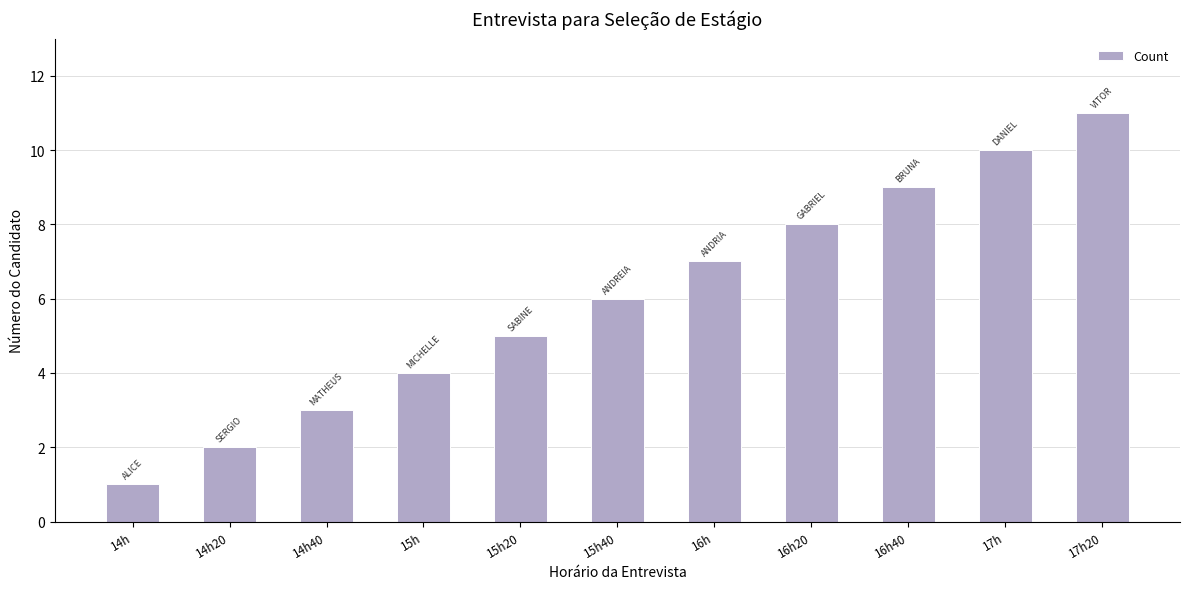

What is the label of the 2nd bar from the right?

17h